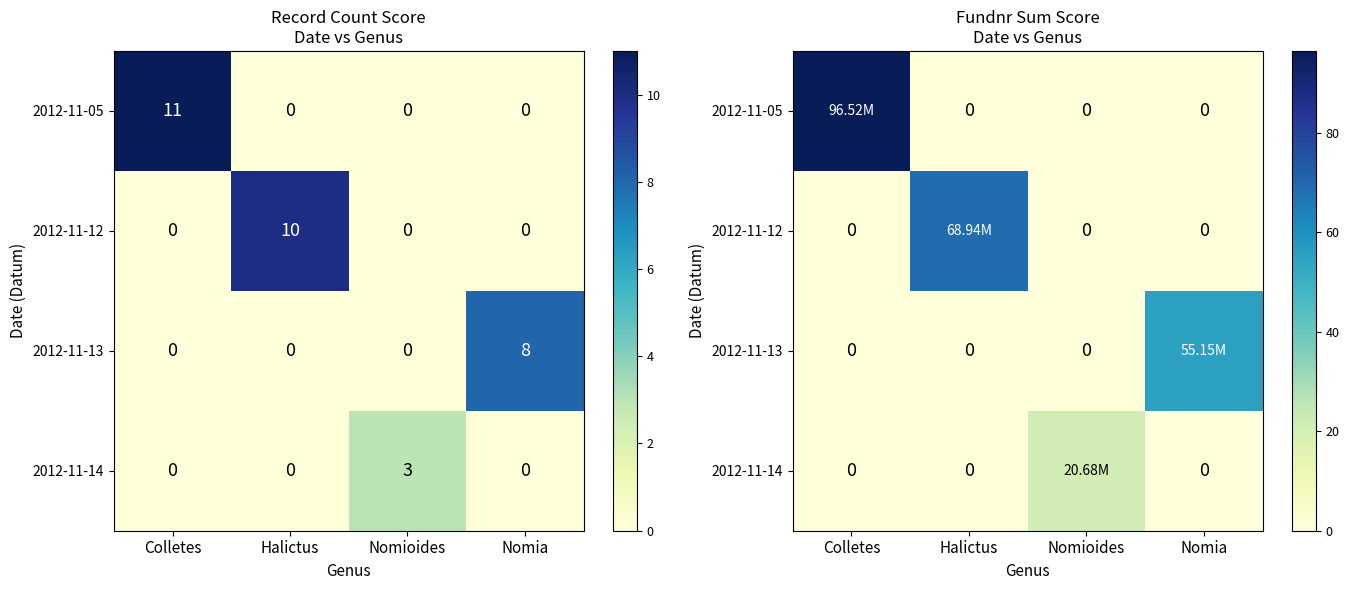

Count the number of data series in this chart.

4